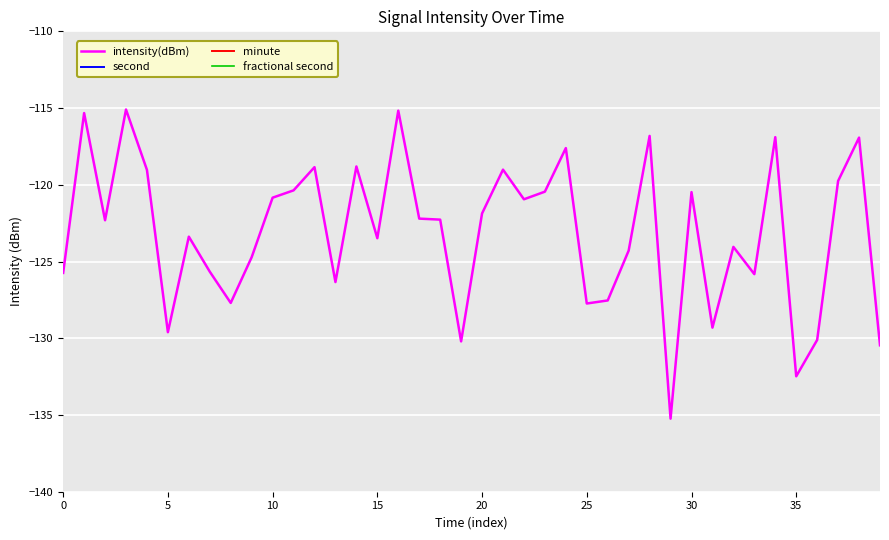

Which series changed the most between 28 and 34?

second